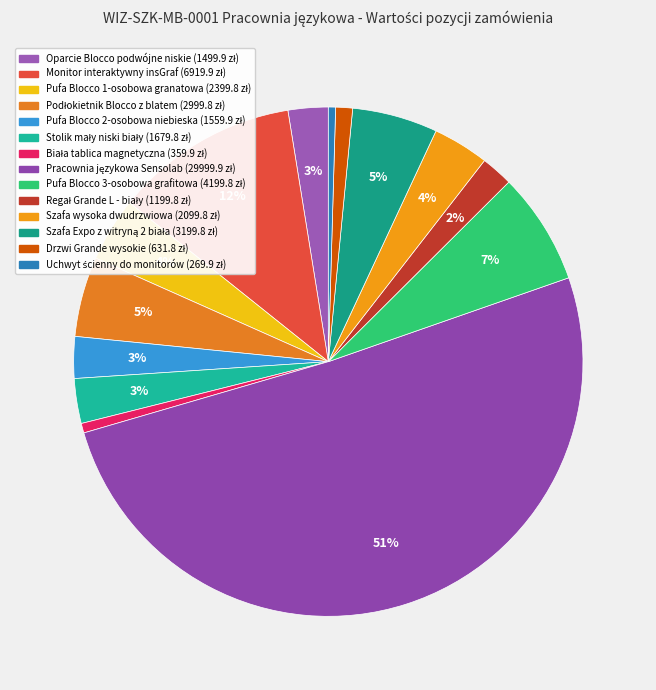

What portion of the pie excludes Uchwyt ścienny do monitorów?

99.5%